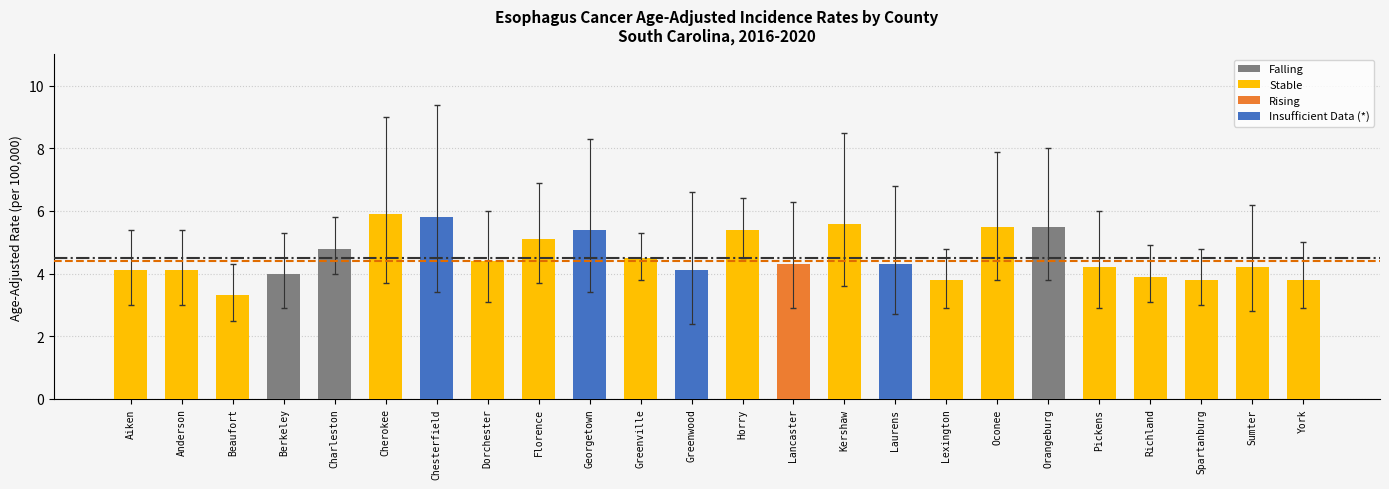

Is it true that the value at Richland is 3.9?

True